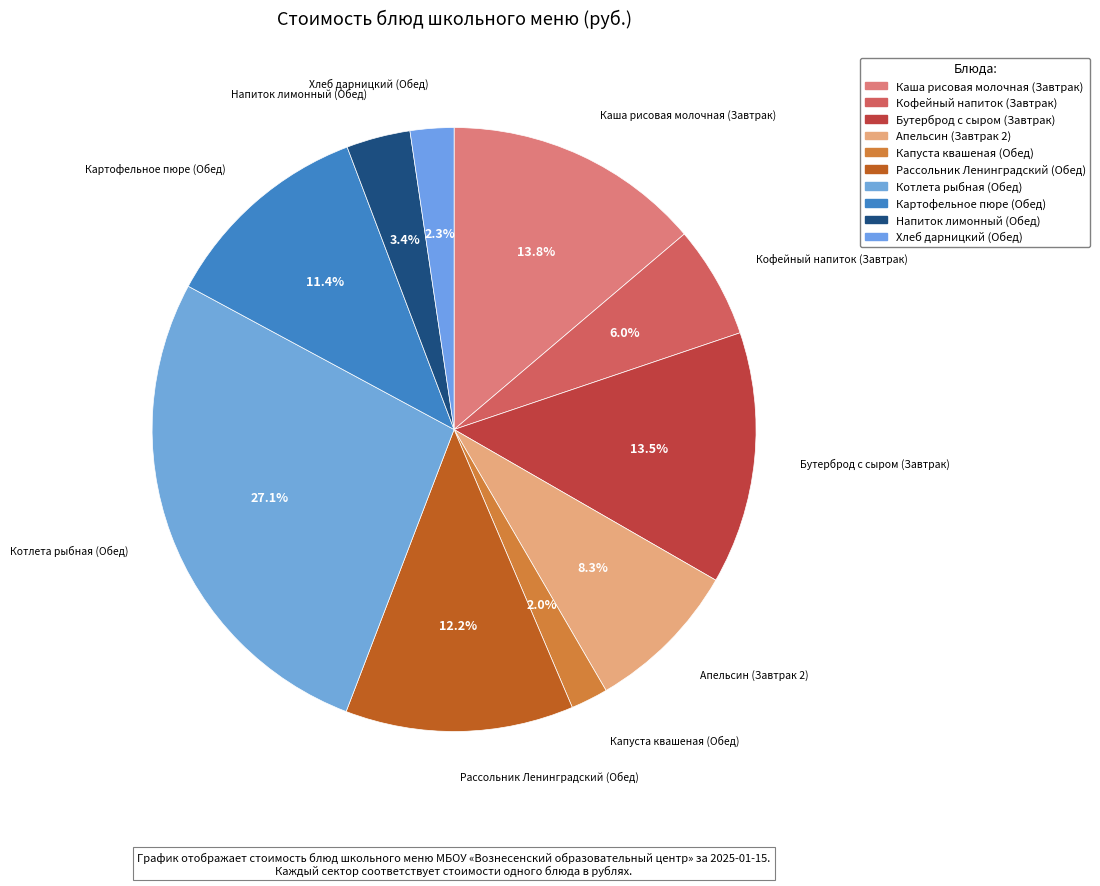

Is there a majority slice in this chart?

No